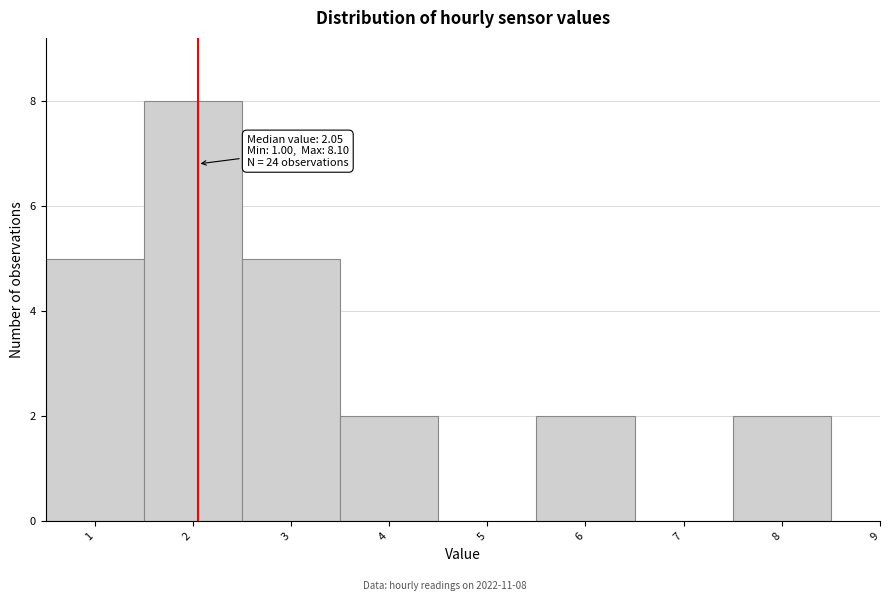

Which range on the x-axis has the tallest bar?

1.5 to 2.5